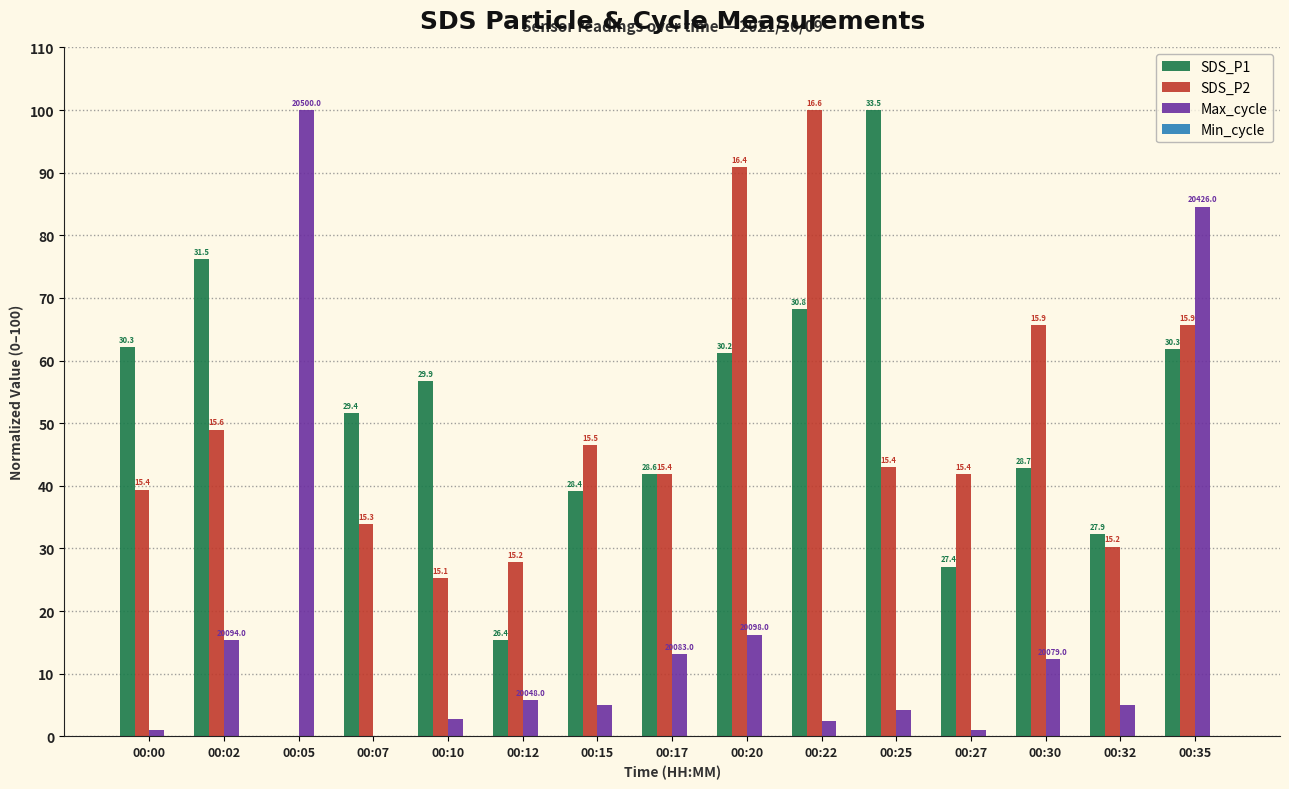

How many groups of bars are there?

15